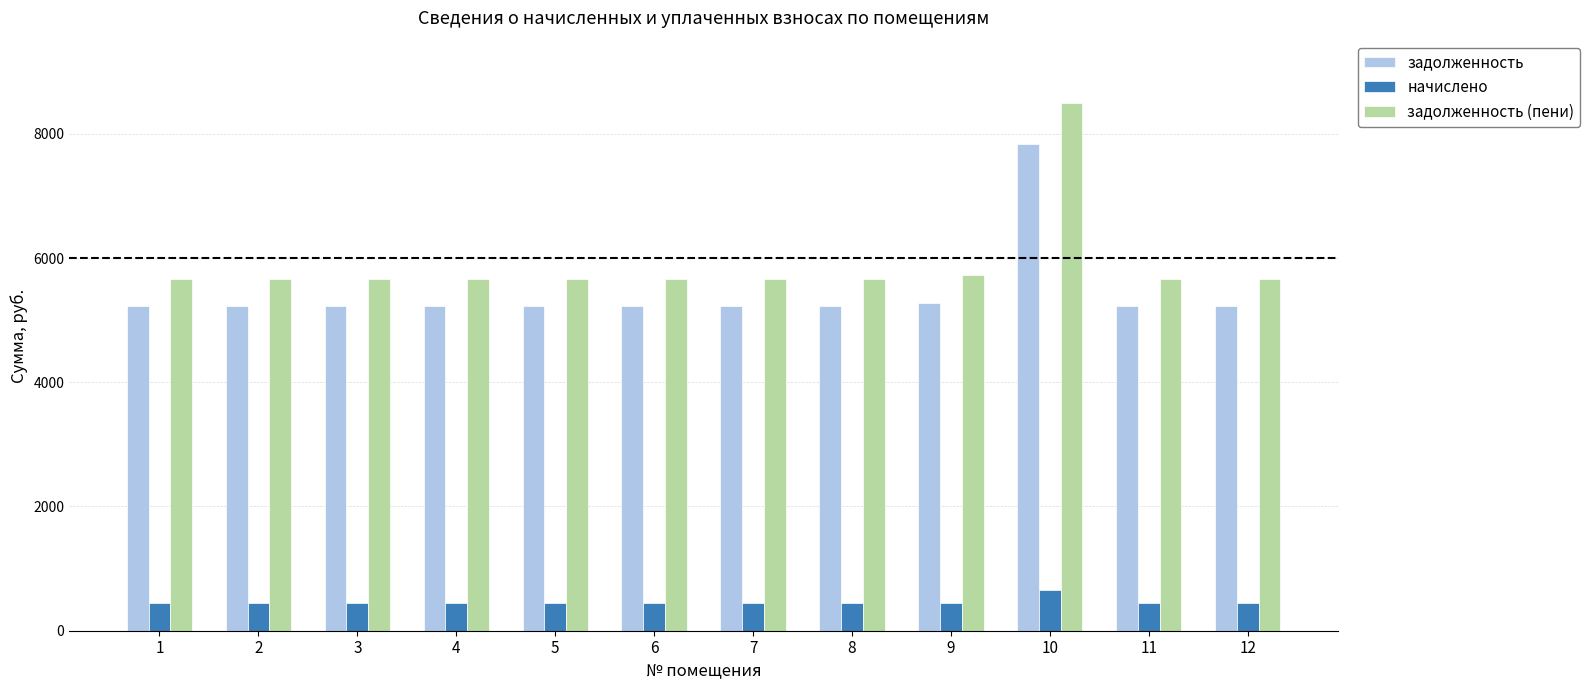

What is the value of the начислено bar at the 12th from the left?

440.6